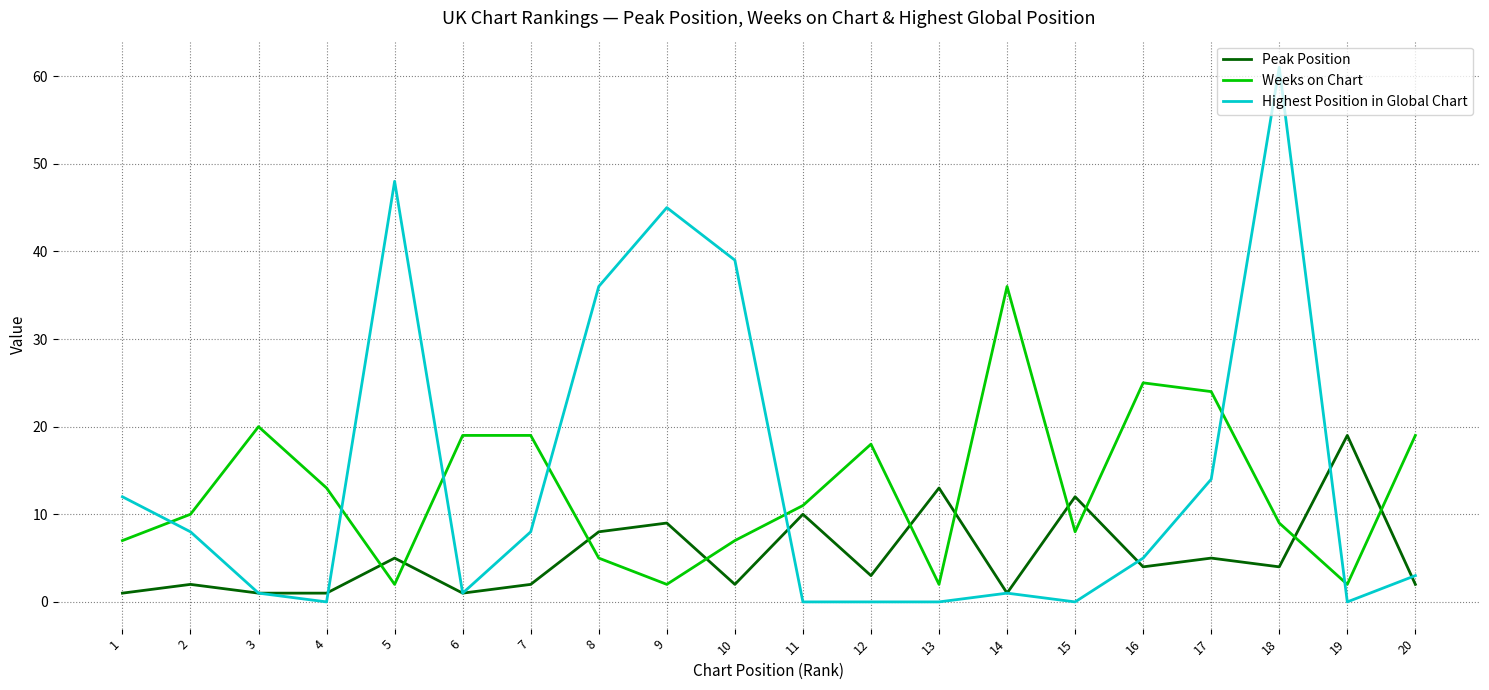

The Highest Position in Global Chart series shows 14 at 17. True or false?

True